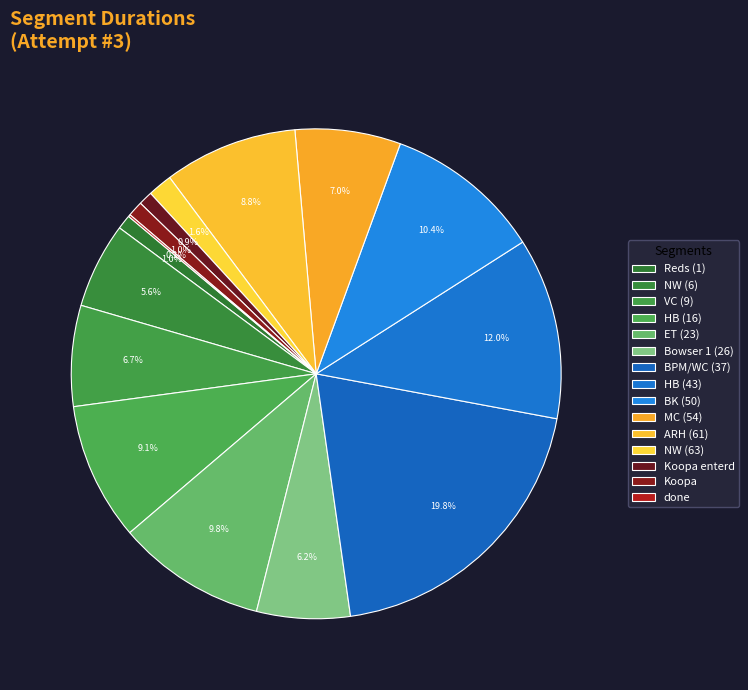

To the nearest percent, what is the average slice percentage?

7%